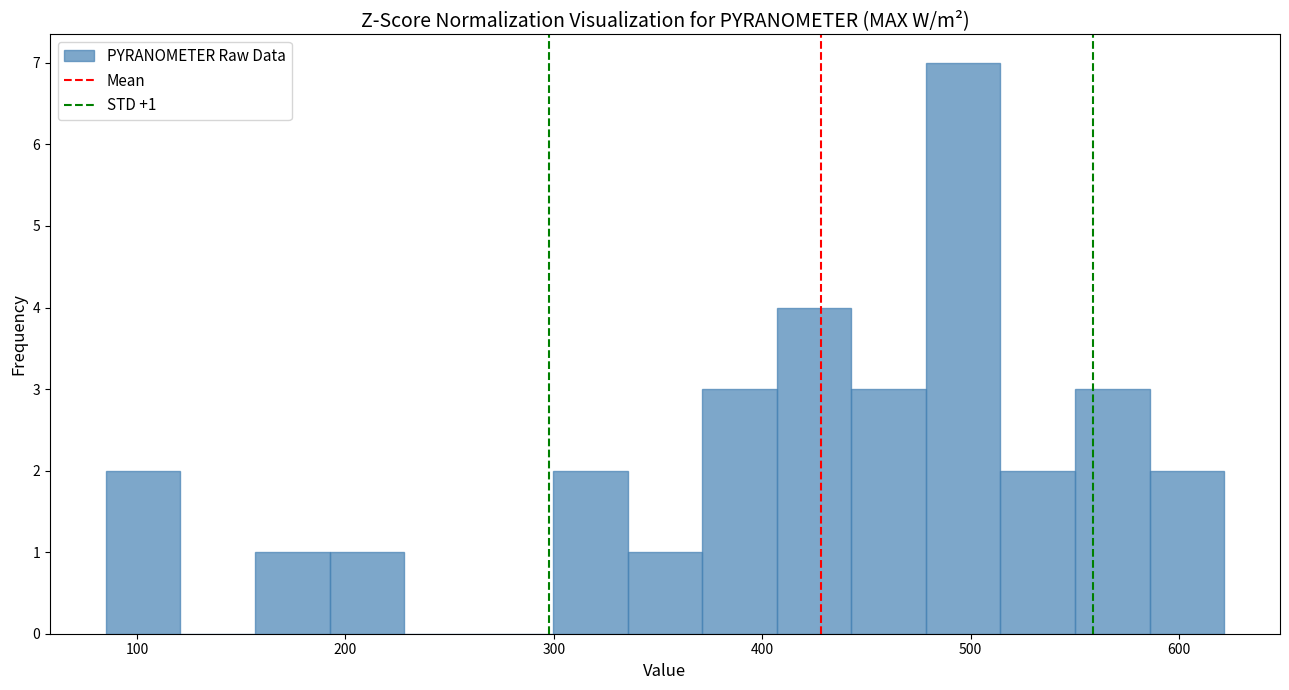

Around what value on the x-axis is the tallest bar? Give the approximate position of its centre, as read against the axis.

500